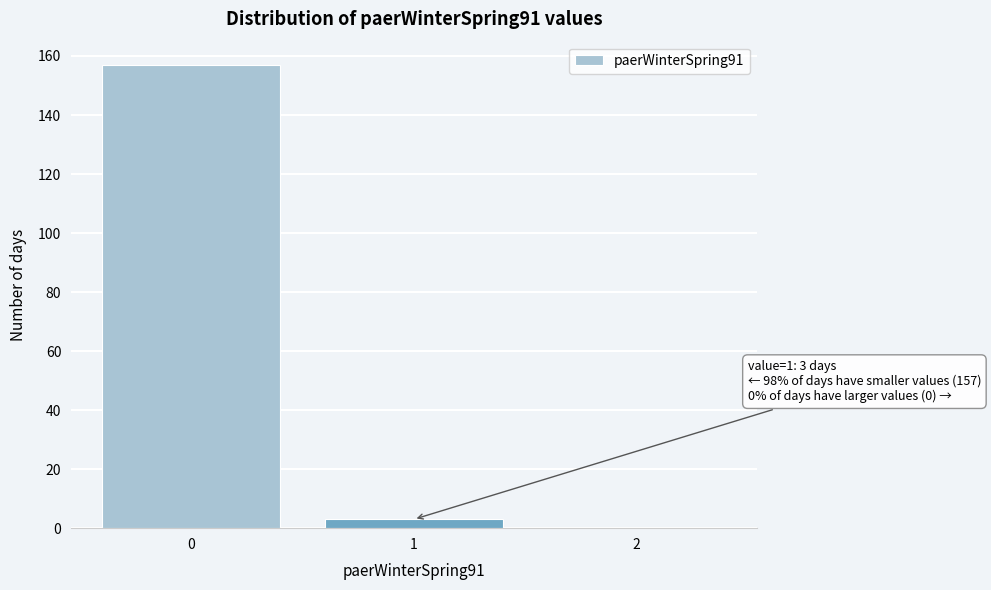

Reading left to right, extract all data points from this chart.

0=157	1=3	2=0